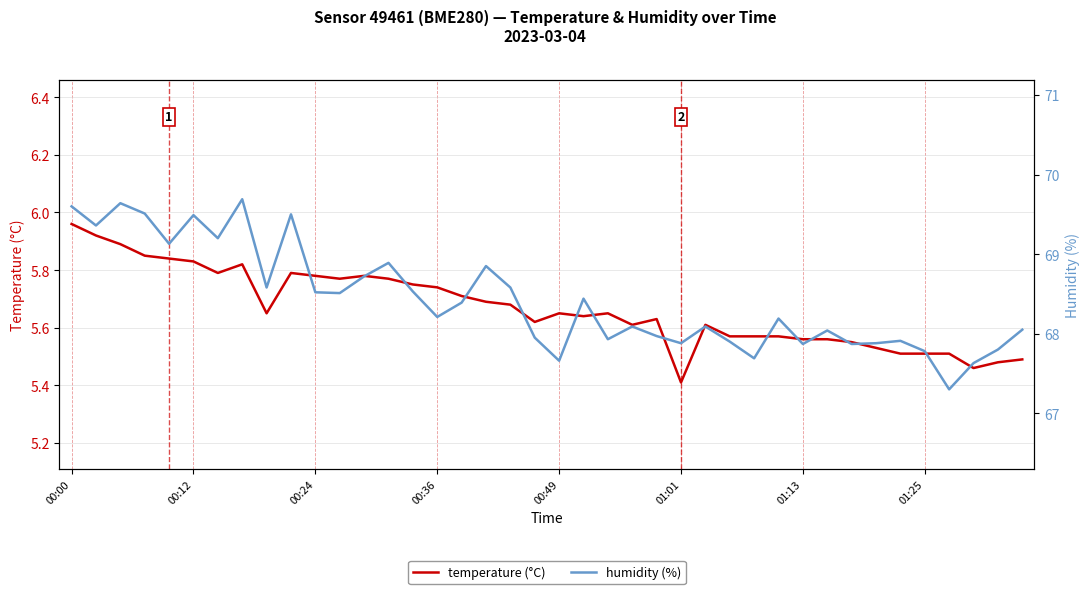

Where is temperature (°C) nearest to the value 5?

01:01